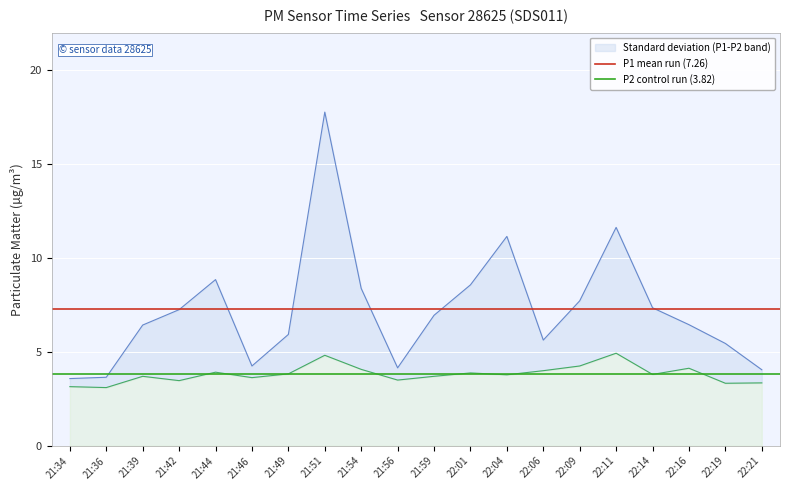

Which has a higher value, 21:34 or 21:36?

21:34